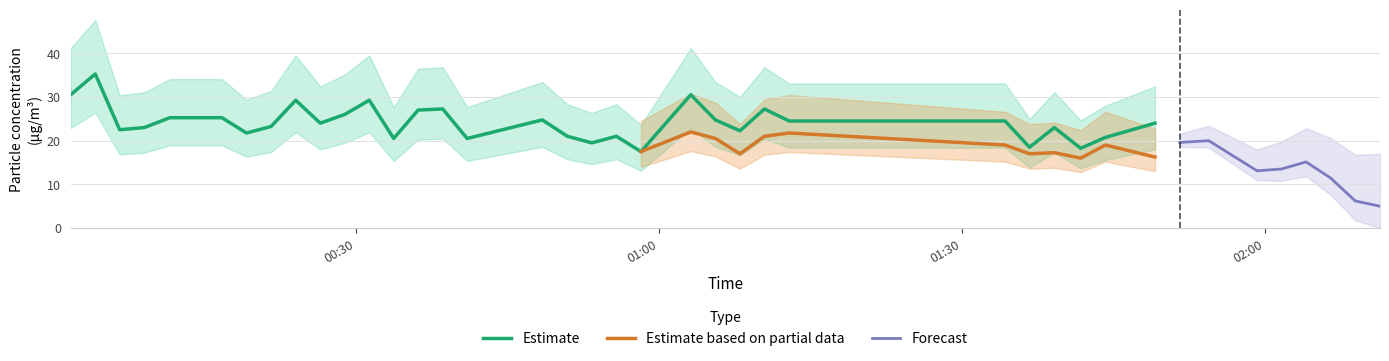

Is this an area chart (filled region under the line)?

No